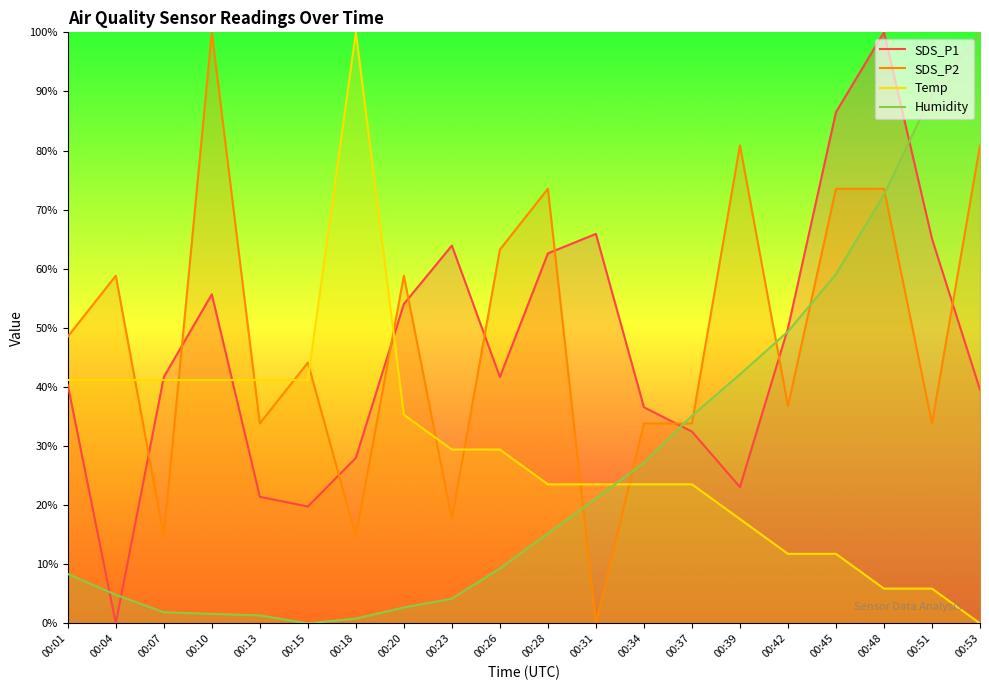

At which label is SDS_P2 closest to 50?

00:01